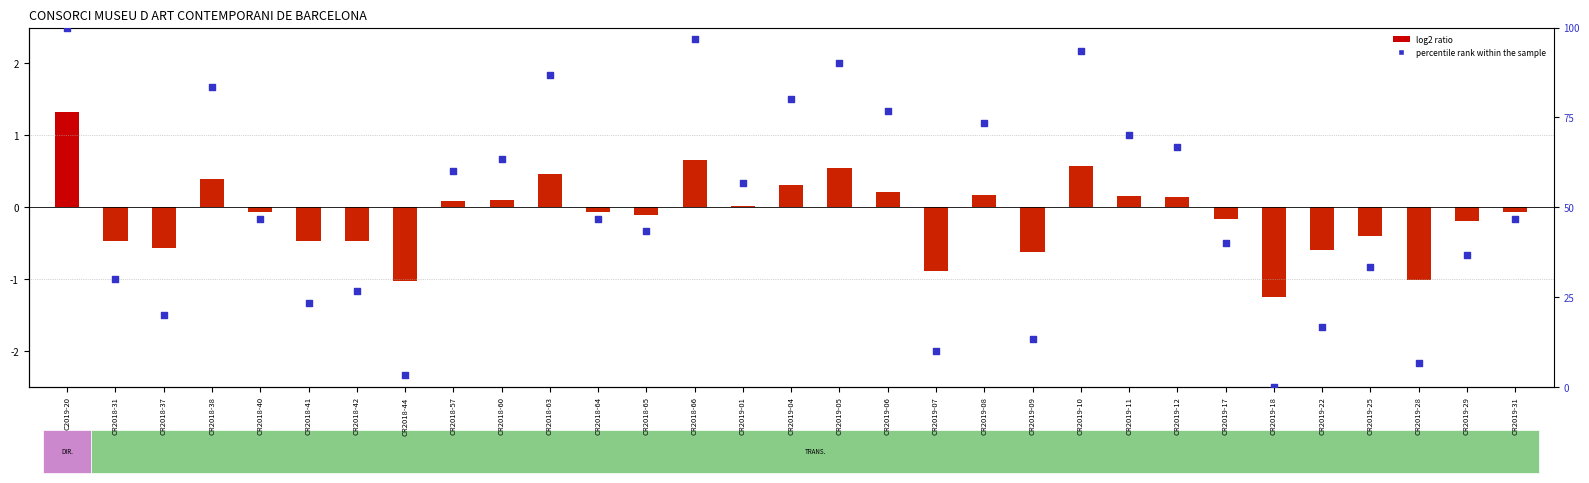

At which category is the sum across all series the highest?

C2019-20